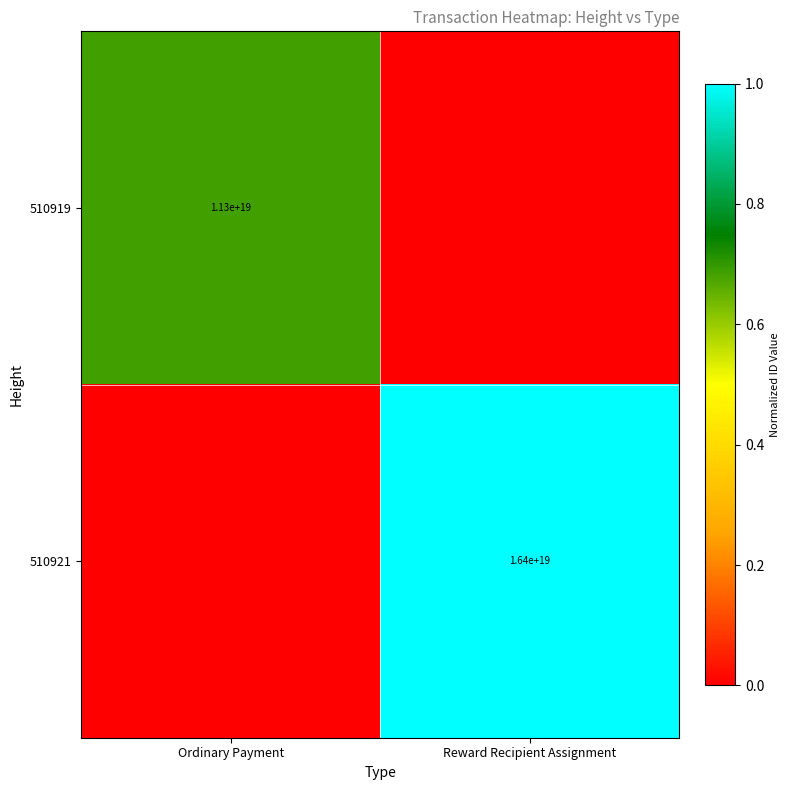

Is it true that 510919 equals 11300000000000000000 at Ordinary Payment?

True